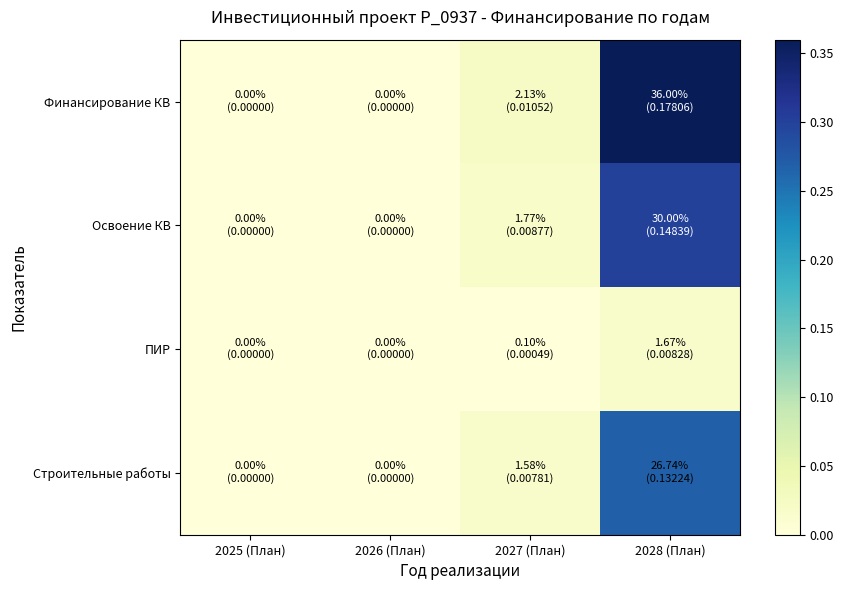

Rank the series at 2028 (План) from highest to lowest value.

Финансирование КВ, Освоение КВ, Строительные работы, ПИР